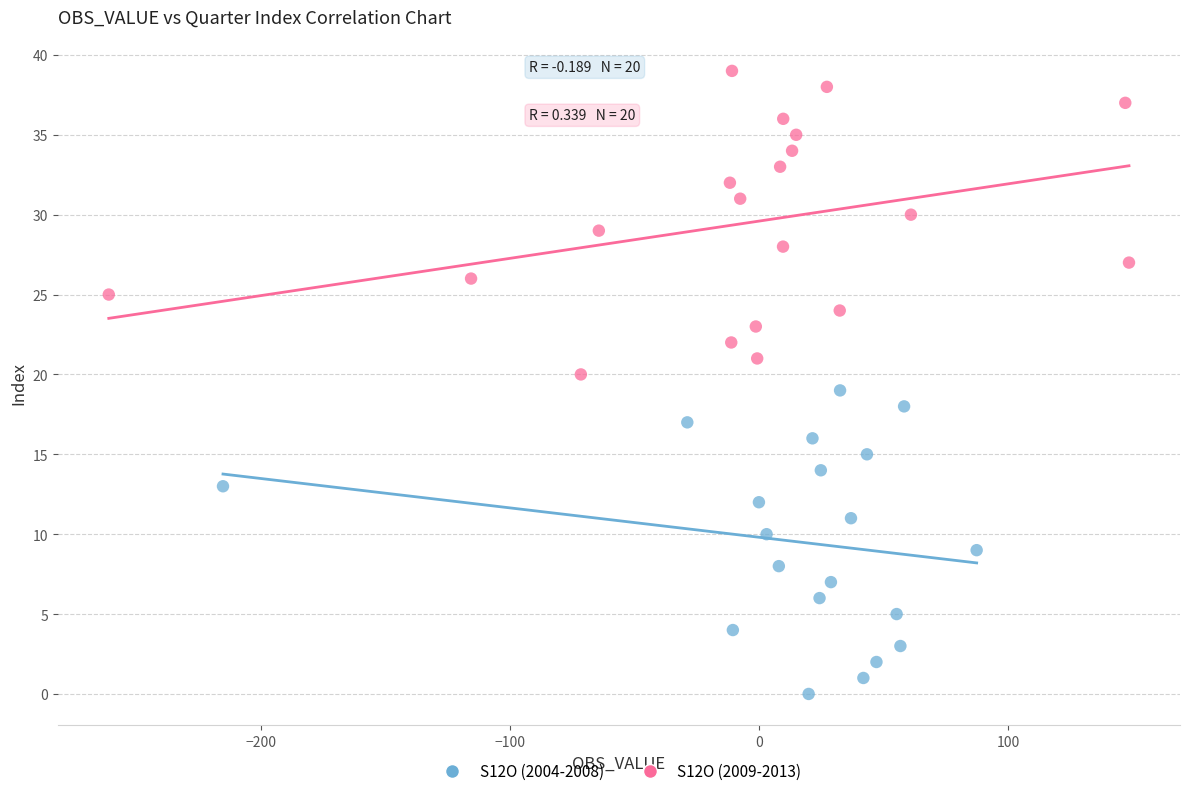

Which series reaches the minimum Y coordinate?

S12O (2004-2008)